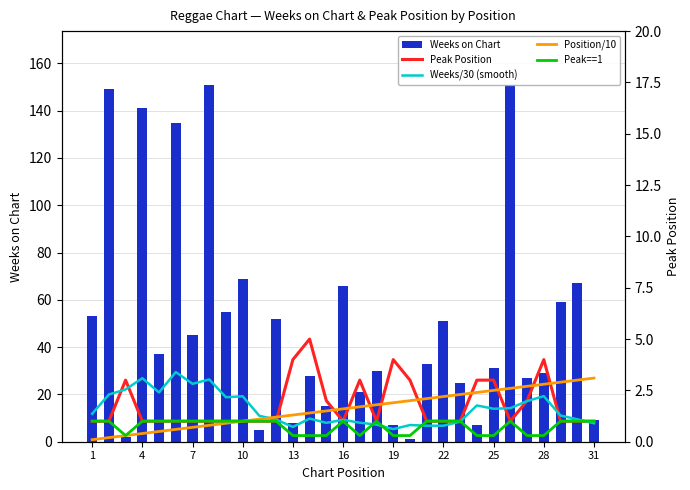

The value of Weeks on Chart at 22 is 18. True or false?

False